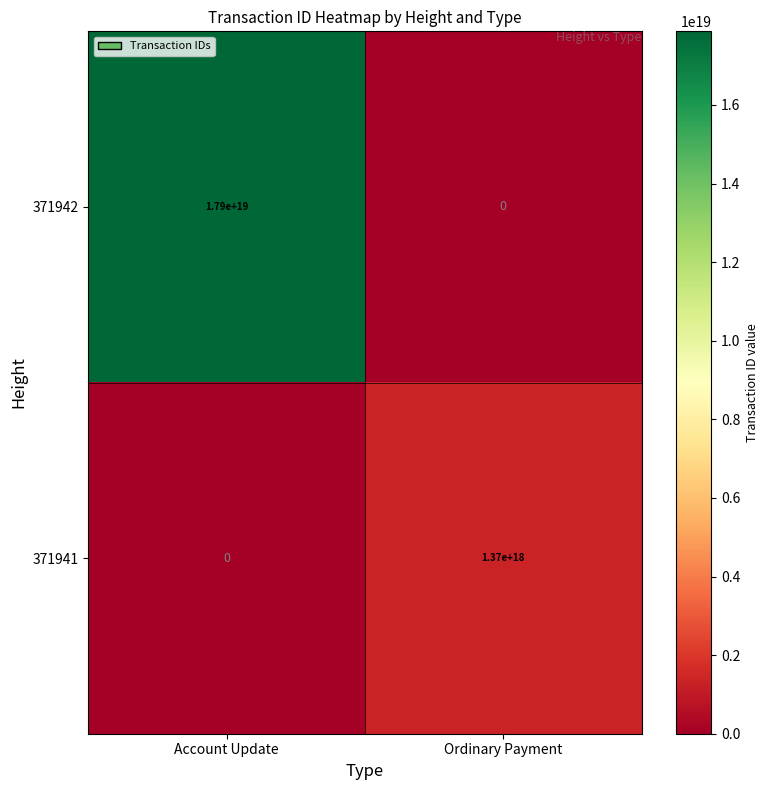

Is it true that 371942 equals 17900000000000000000 at Account Update?

True